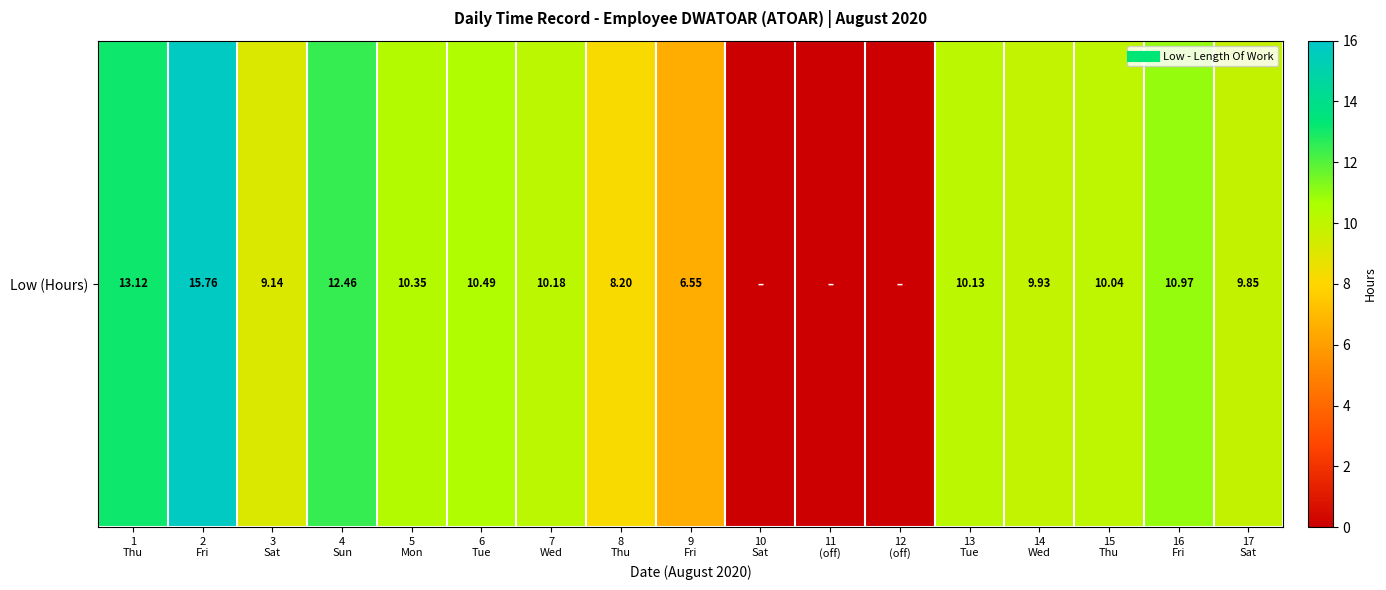

Is it true that the value at 7
Wed is 10.2?

True